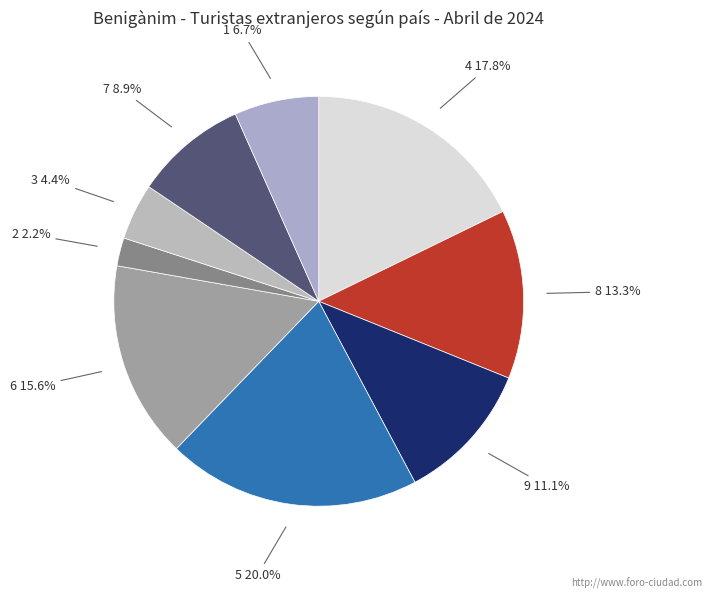

How many segments does this pie chart have?

9